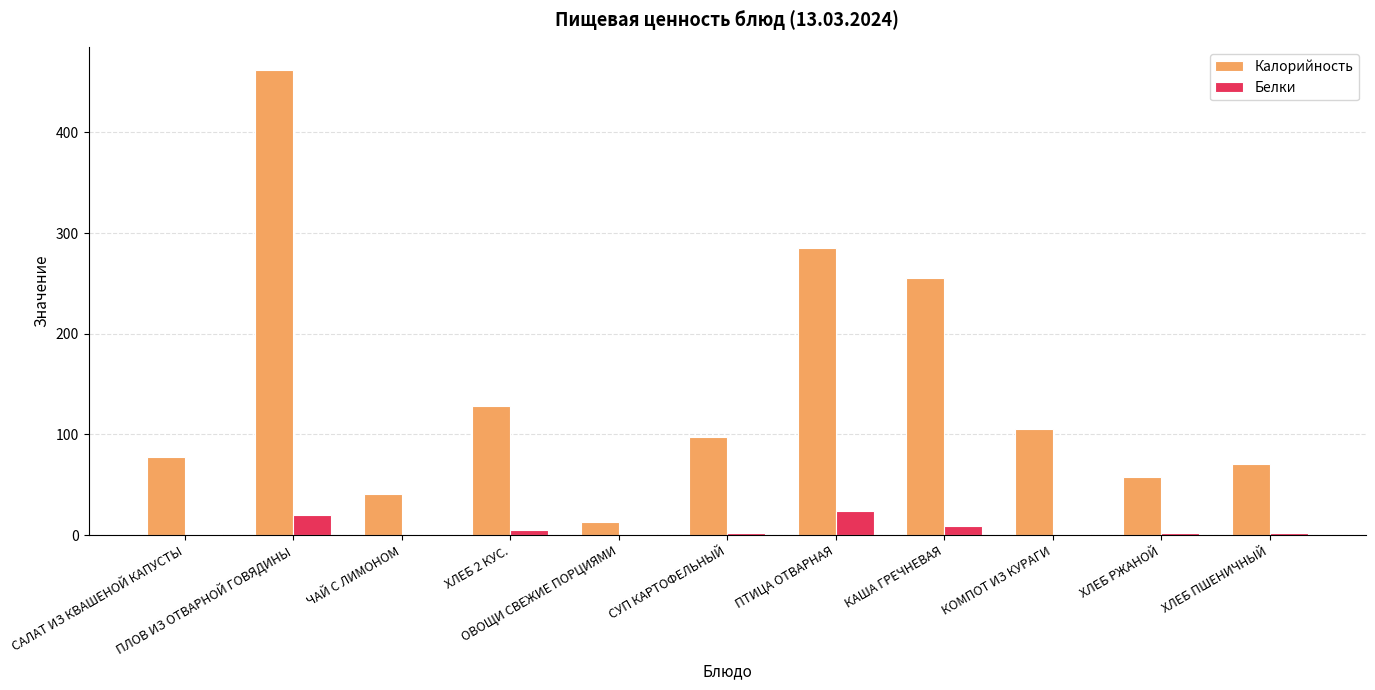

Does the chart contain stacked bars?

No